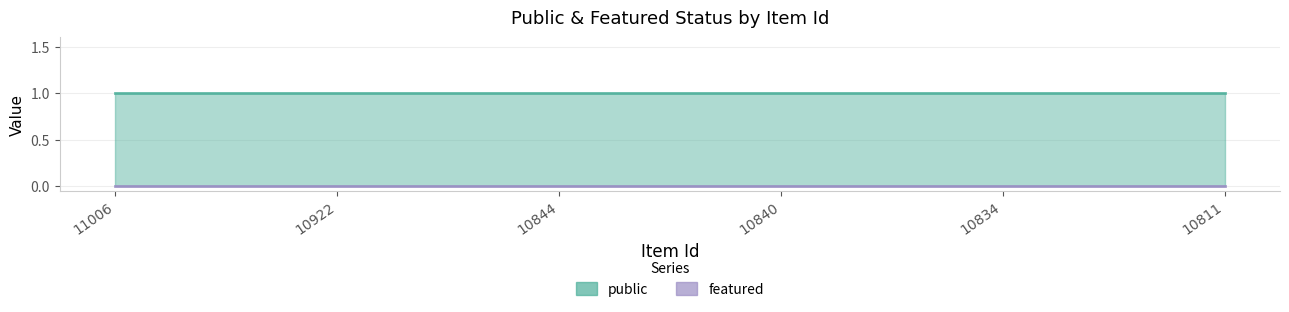

Between 10840 and 10811, which is larger?

10840